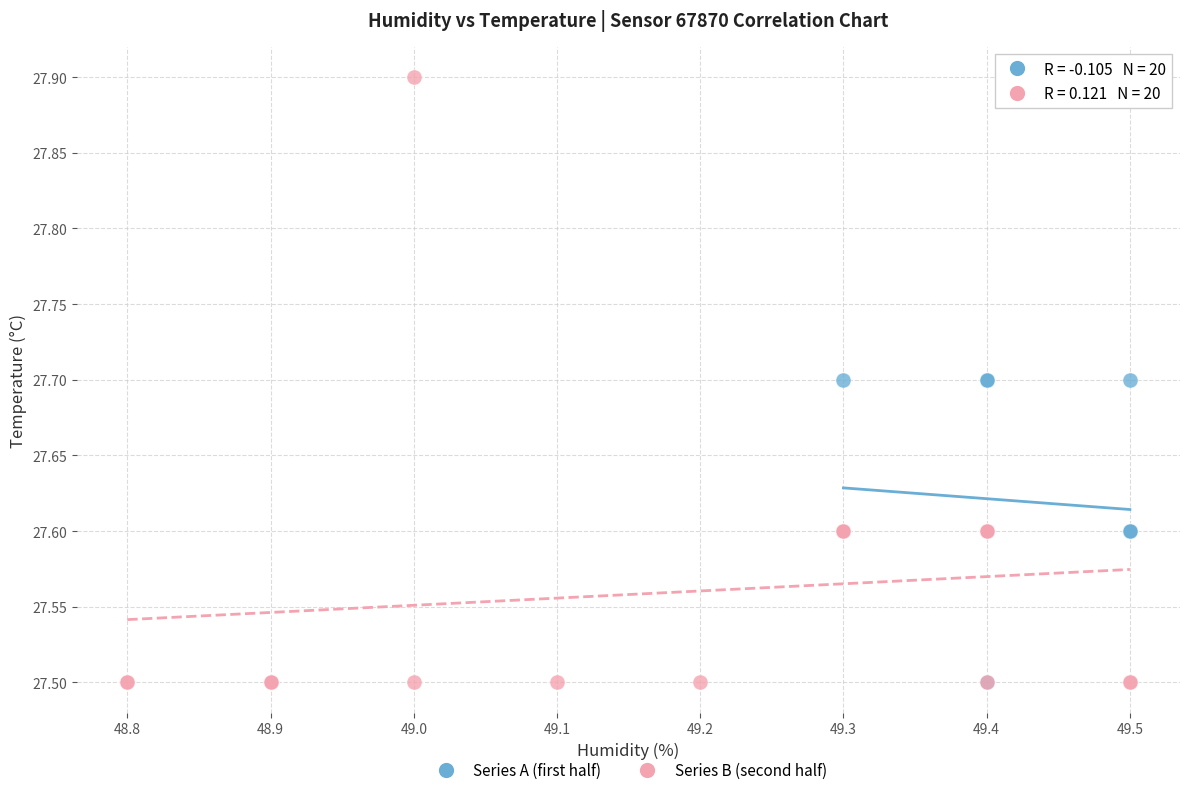

Which series reaches the maximum Y coordinate?

Series B (second half)